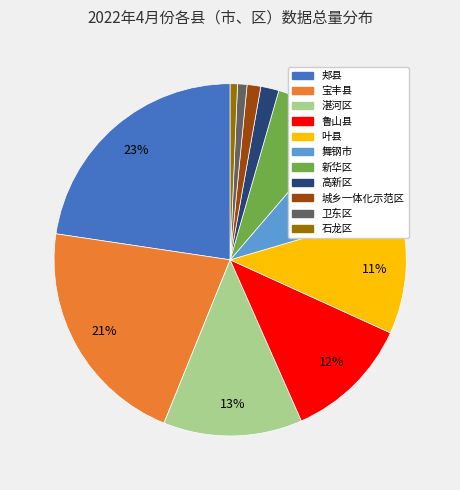

To the nearest percent, what is the average slice percentage?

9%